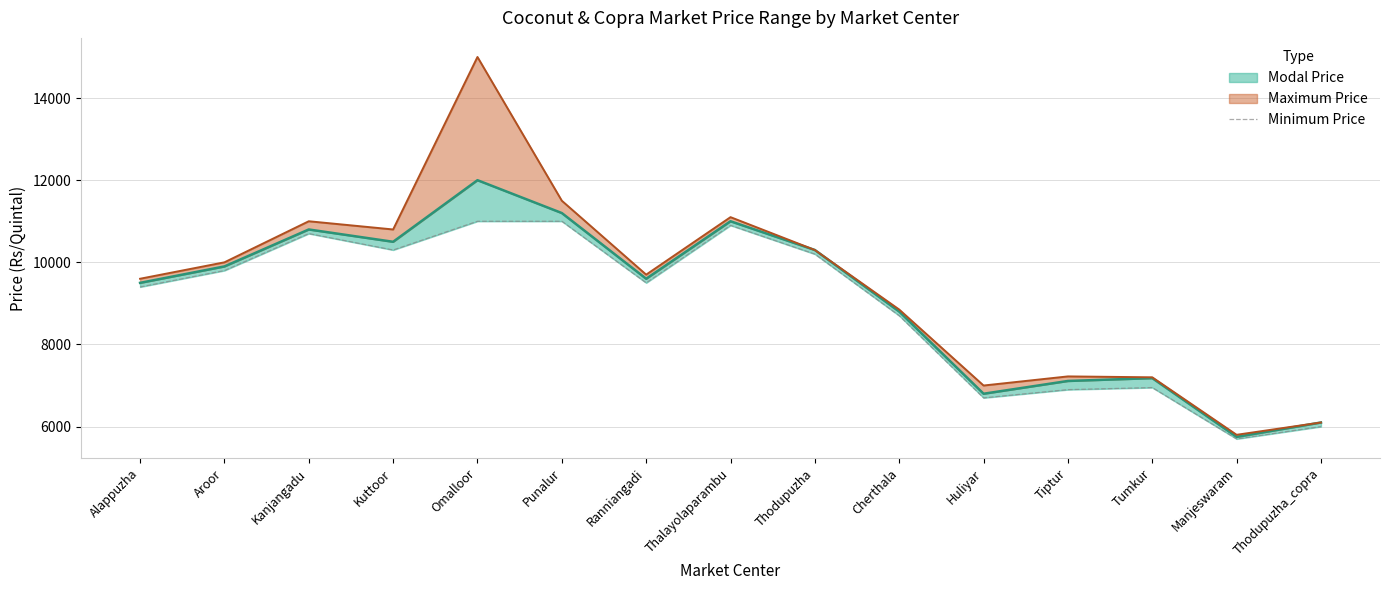

What is the greatest value displayed?

11000